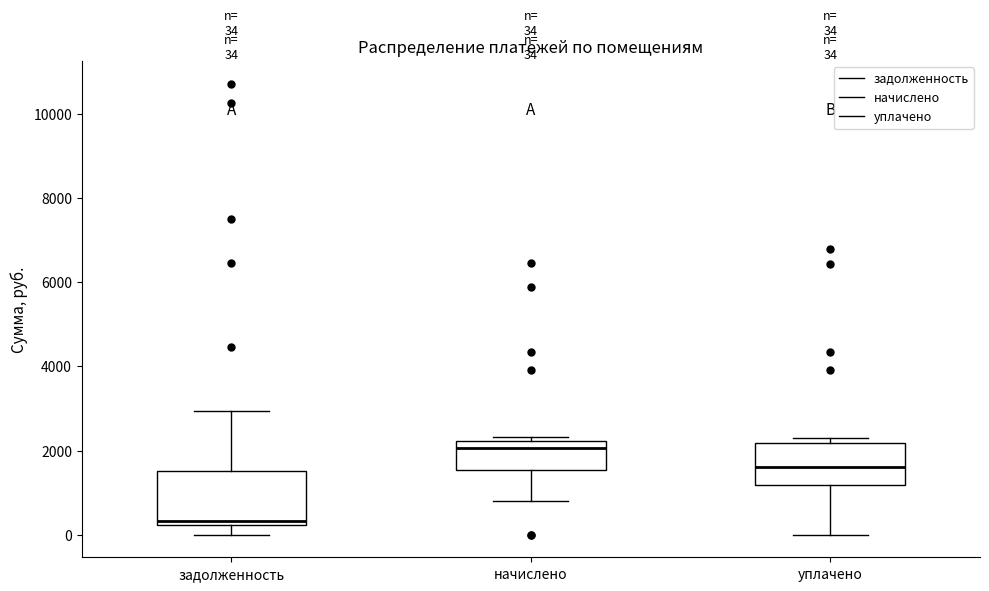

Which box has the lowest median line?

задолженность